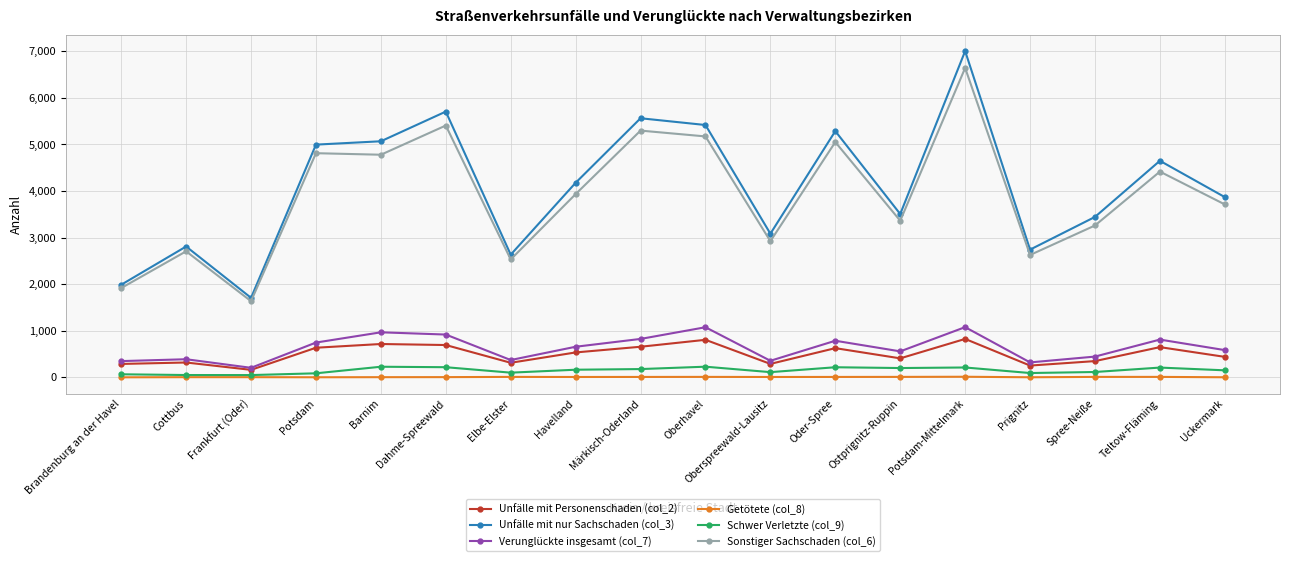

What is the smallest value displayed?

1